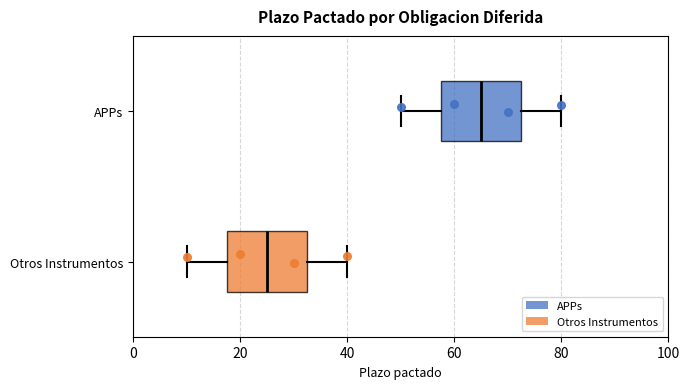

Reading bottom to top, read every box against the x-axis: the position of its median line, the range the box covers, and the ends of its whiskers. The values are not printed on the chart, so give them approximately, as read against the axis.

Otros Instrumentos: median 26, box 18 to 32, whiskers 10 to 40
APPs: median 66, box 58 to 72, whiskers 50 to 80